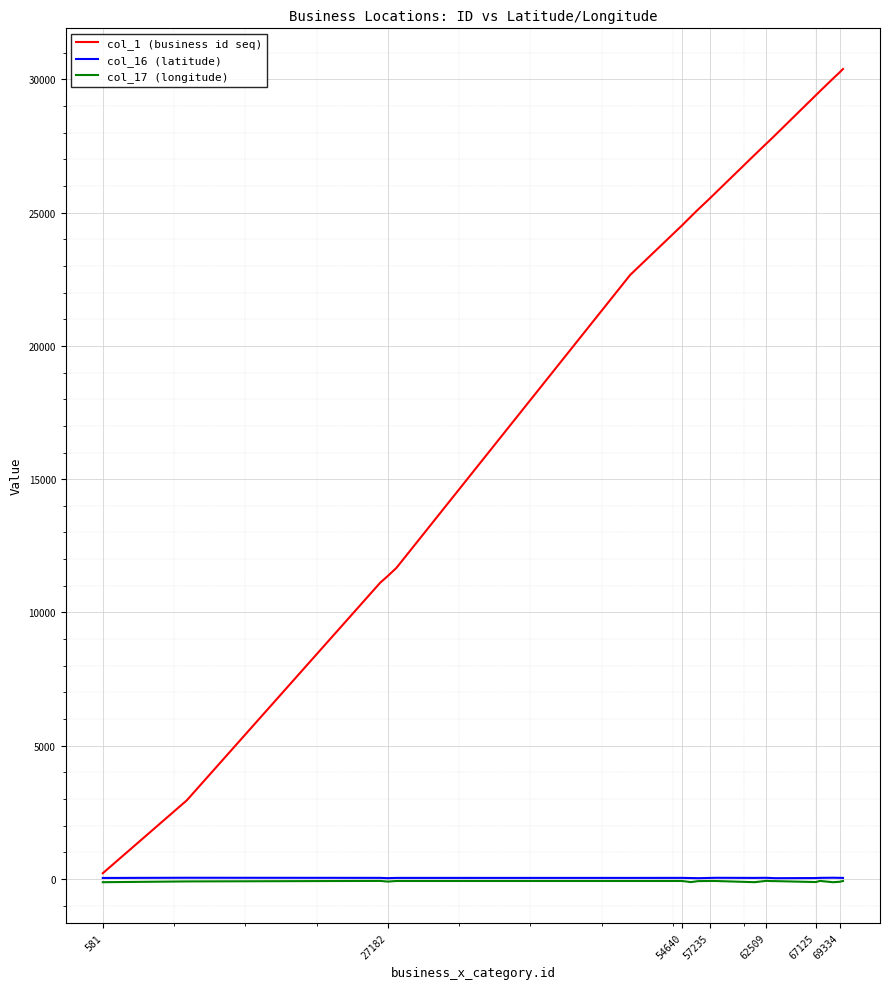

Which series has the widest spread of values?

col_1 (business id seq)